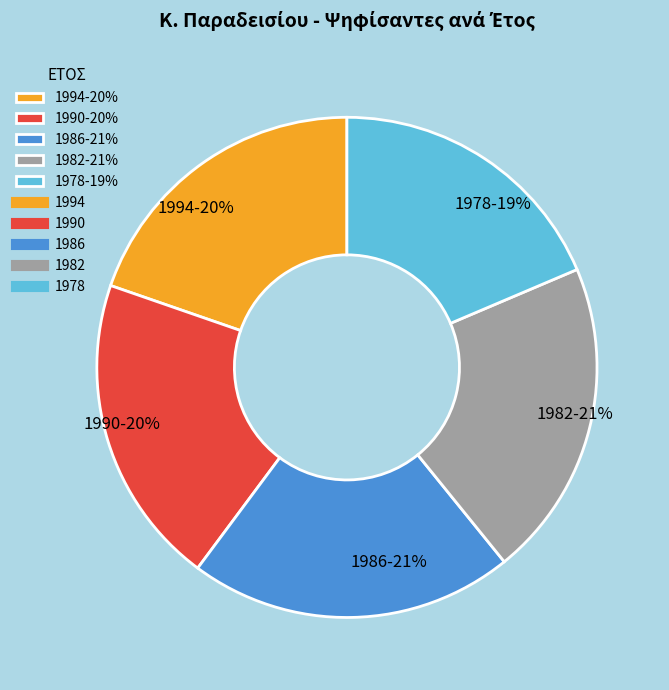

How many segments does this pie chart have?

5